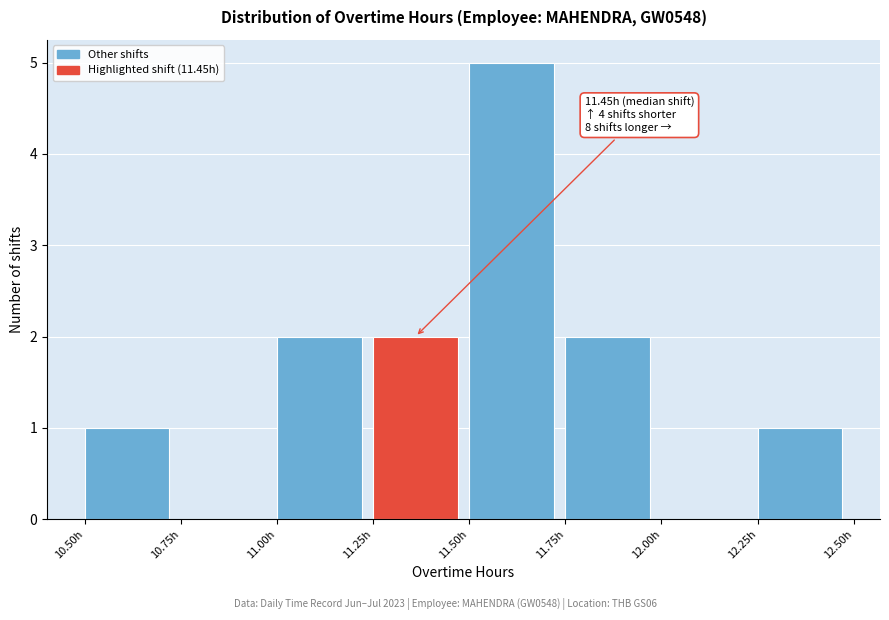

Which range on the x-axis has the tallest bar?

11.50 to 11.75